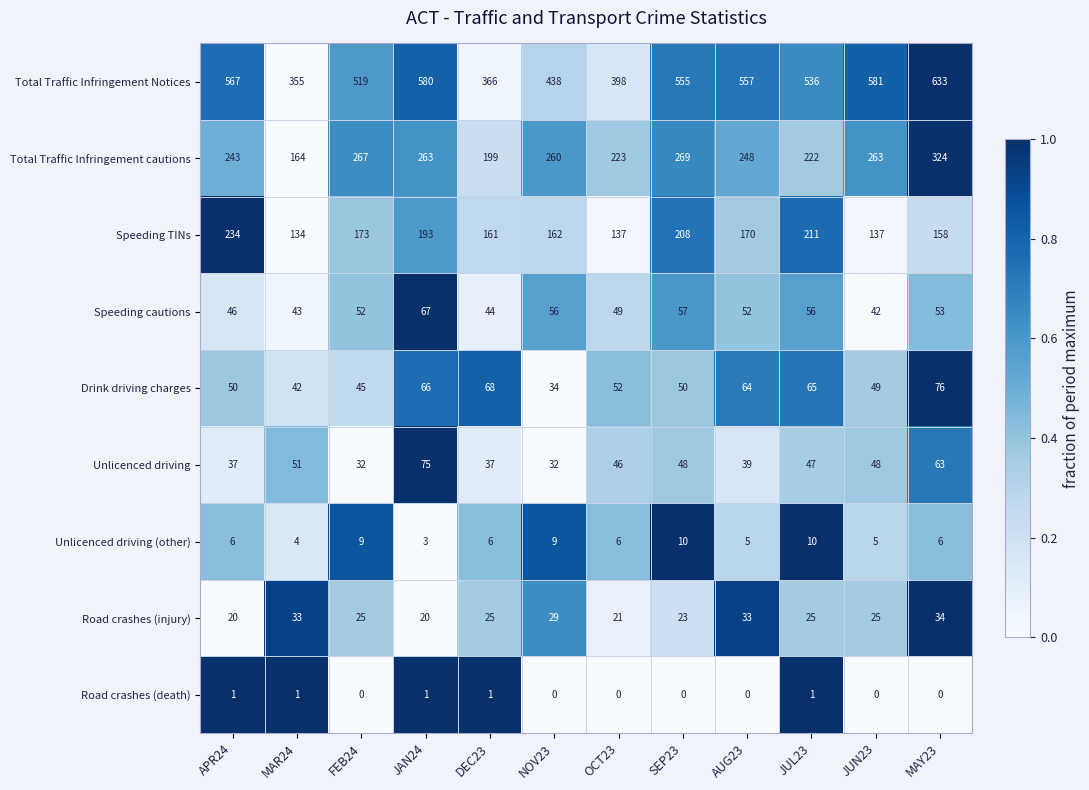

What is the difference between the second highest and second lowest values in the Speeding cautions series?

14